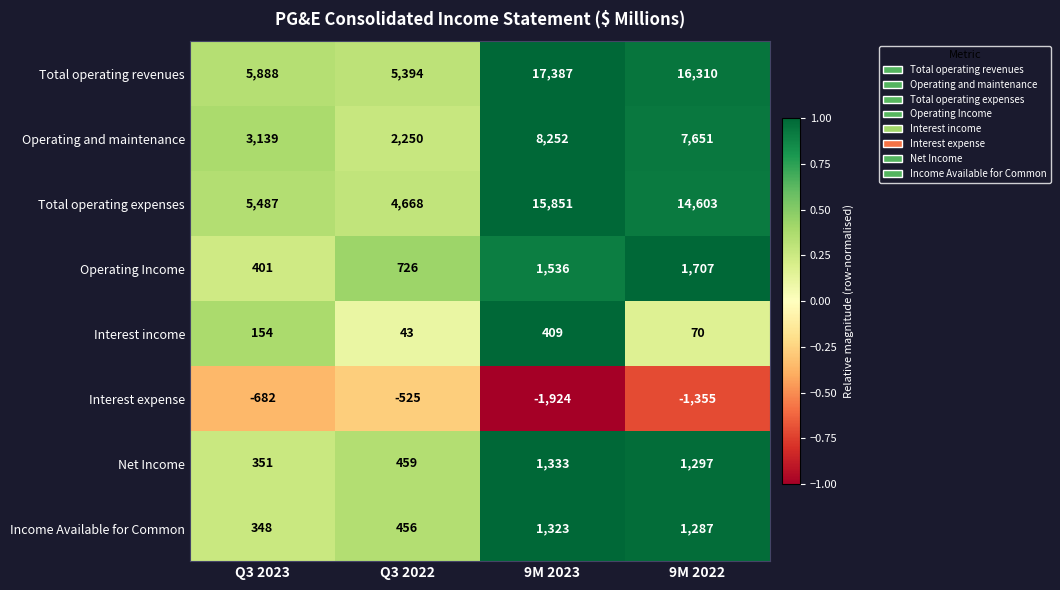

Which category has the lowest value across all series?

9M 2023